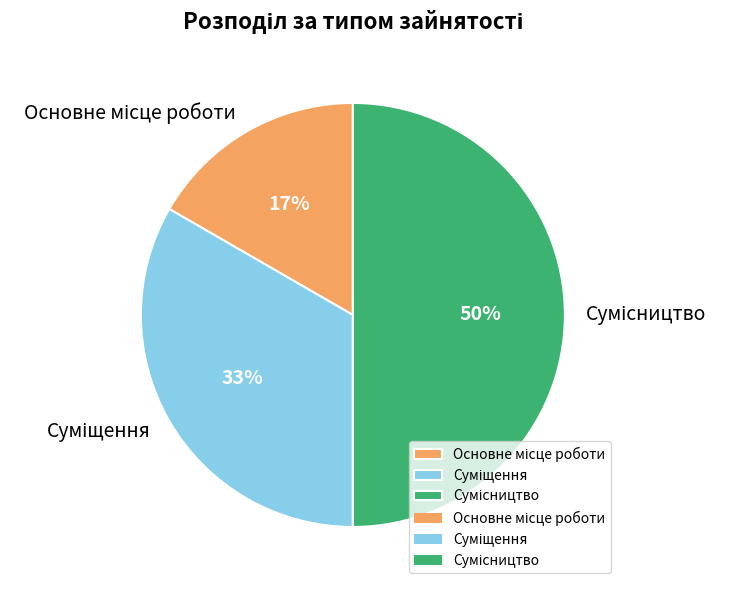

To the nearest percent, what is the difference between the largest and smallest slice percentages?

33%